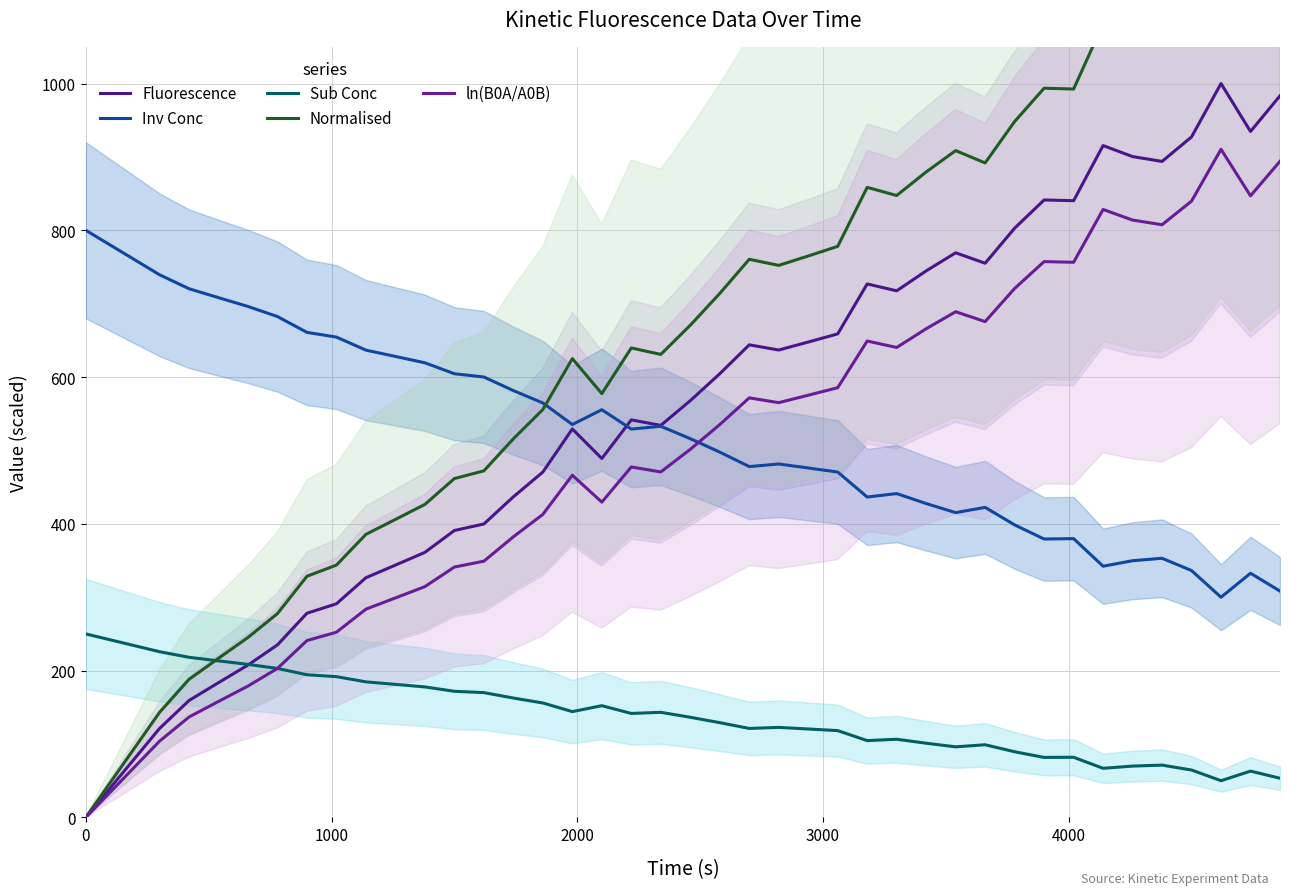

What is the maximum value shown in the chart?

1181.0